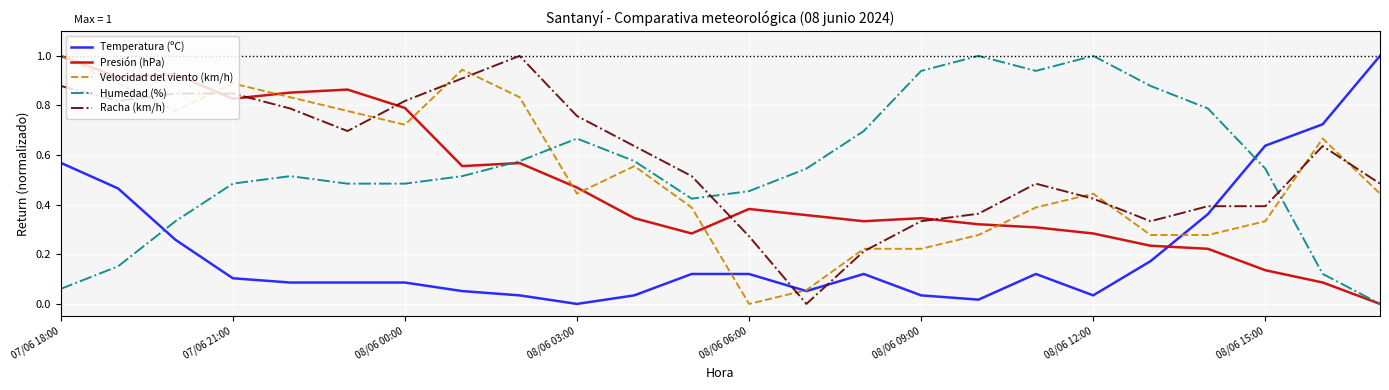

What is the greatest value displayed?

1.0